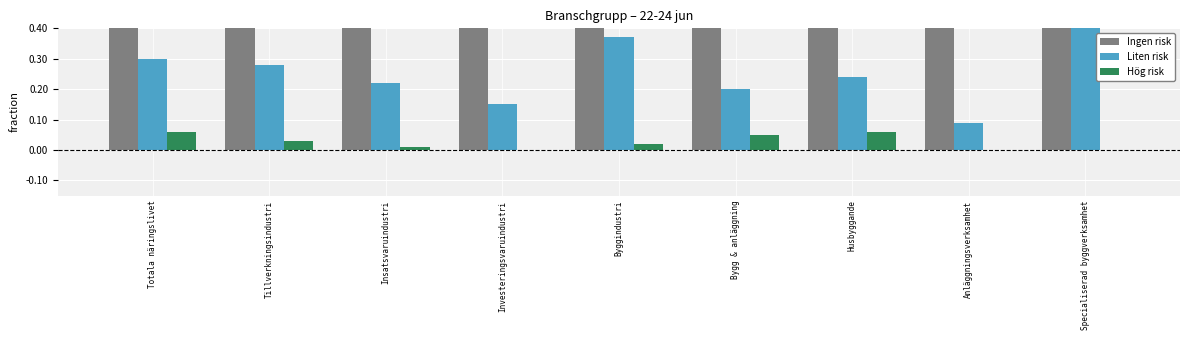

At how many categories does at least one series exceed 0?

9